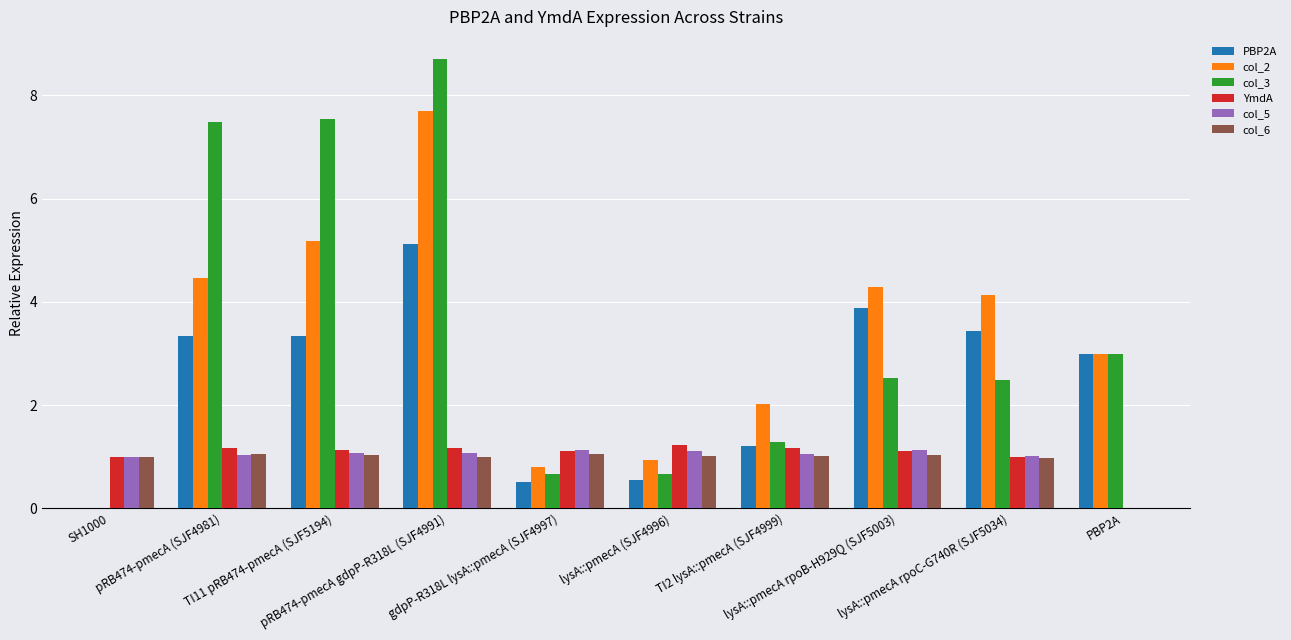

What is the sum of all col_5 values?

9.6